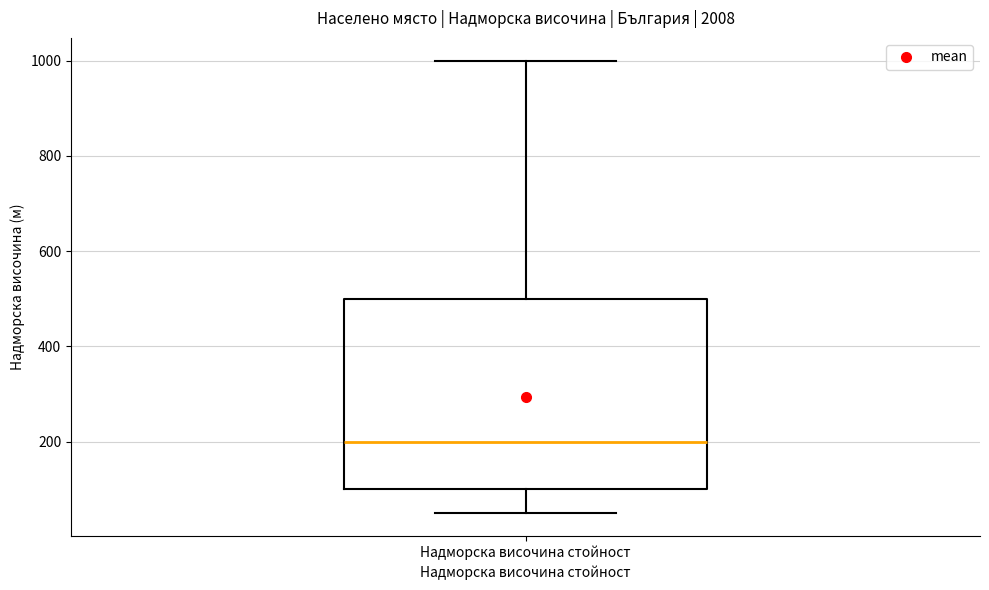

Where does the lower whisker of the box for Надморска височина стойност end on the y-axis? The values are not printed on the chart, so give them approximately, as read against the axis.

60